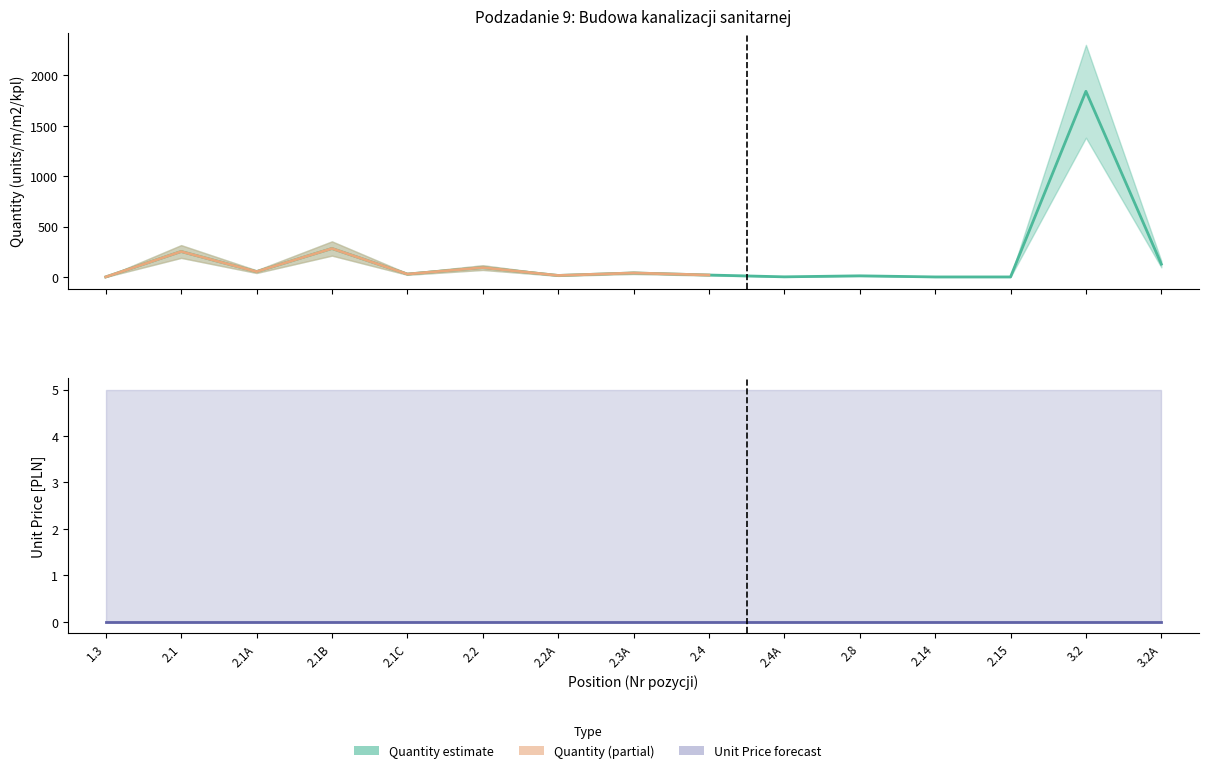

Which has a higher value, 2.1C or 3.2A?

3.2A